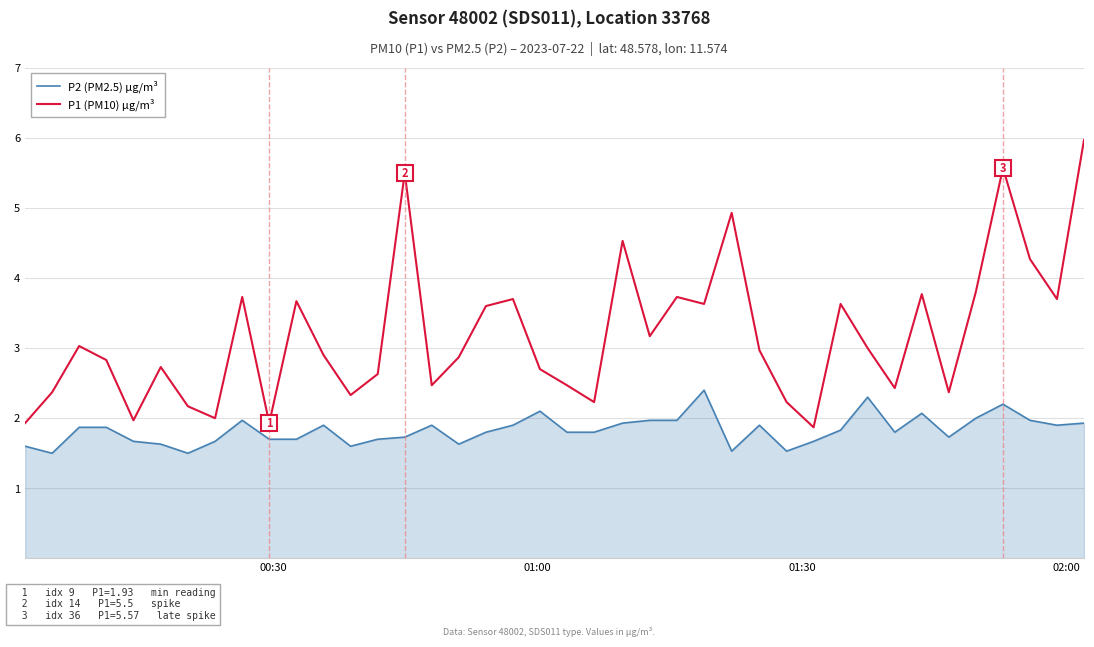

Does the chart display data point markers on the line(s)?

No